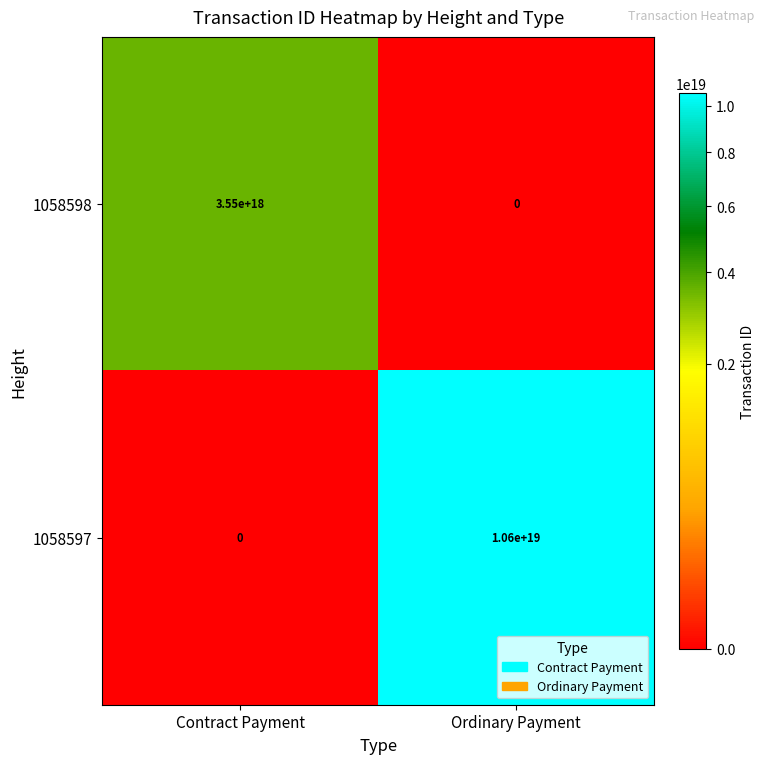

At which label does 1058598 reach its peak?

Contract Payment